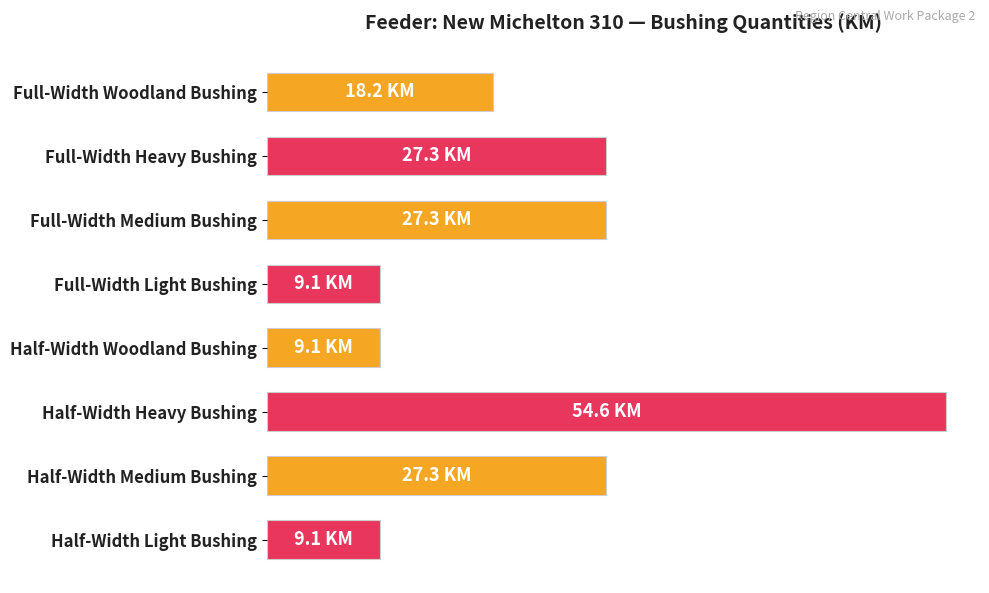

Are the bars horizontal?

Yes